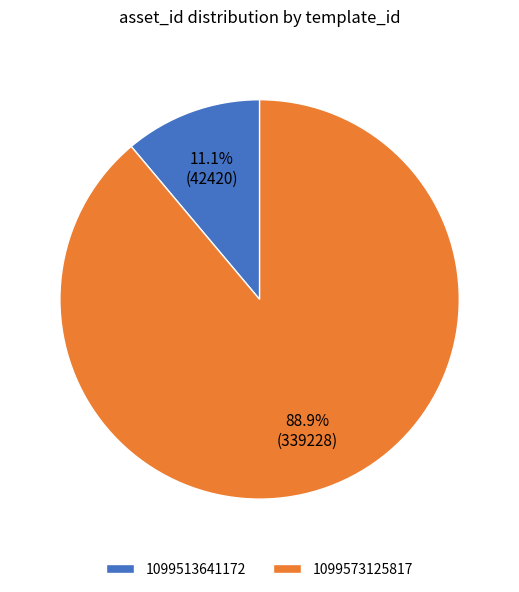

Count the number of slices in the pie.

2